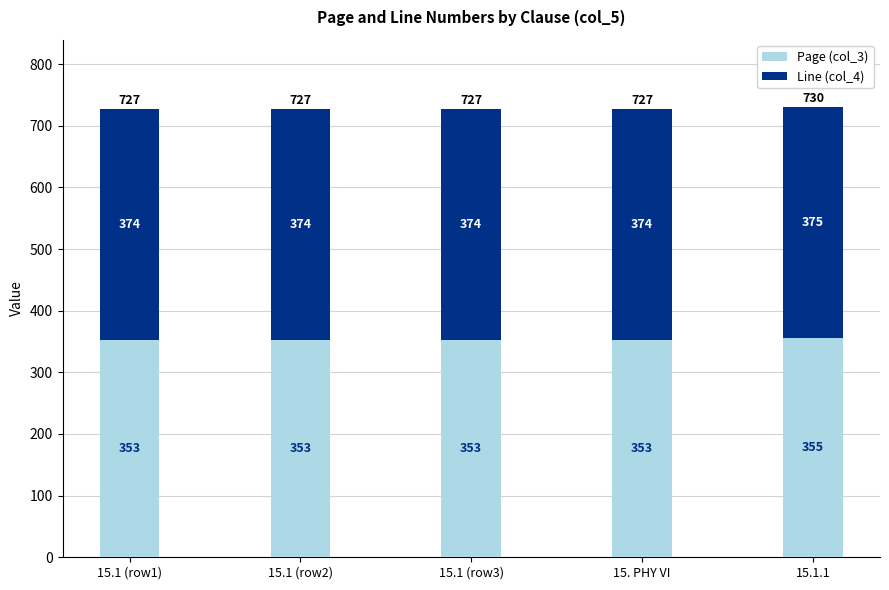

At which category is the sum across all series the highest?

15.1.1